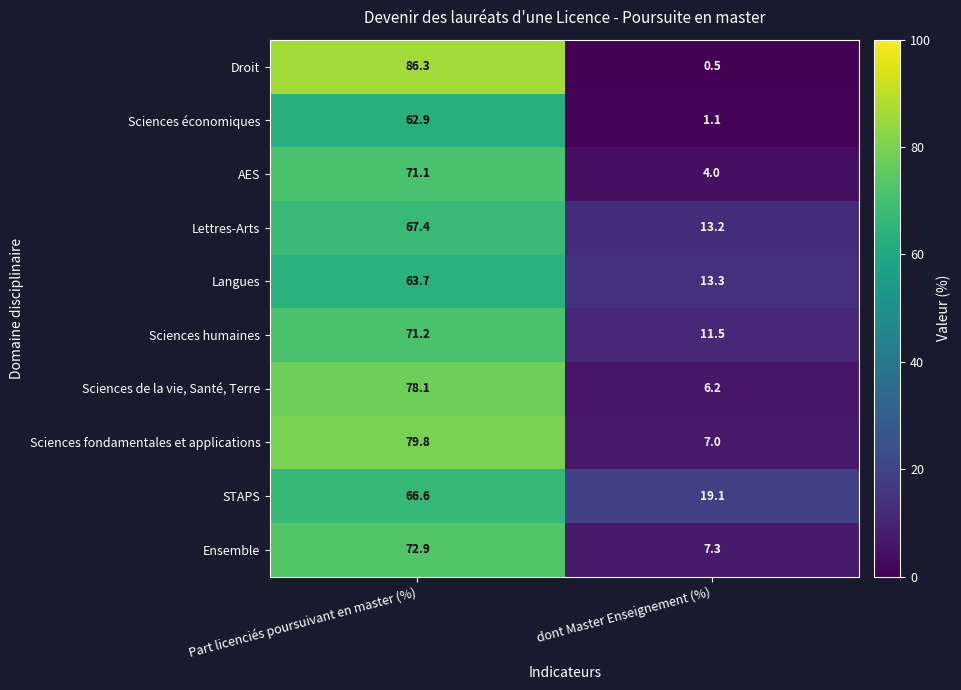

At which category is the sum across all series the highest?

Part licenciés poursuivant en master (%)